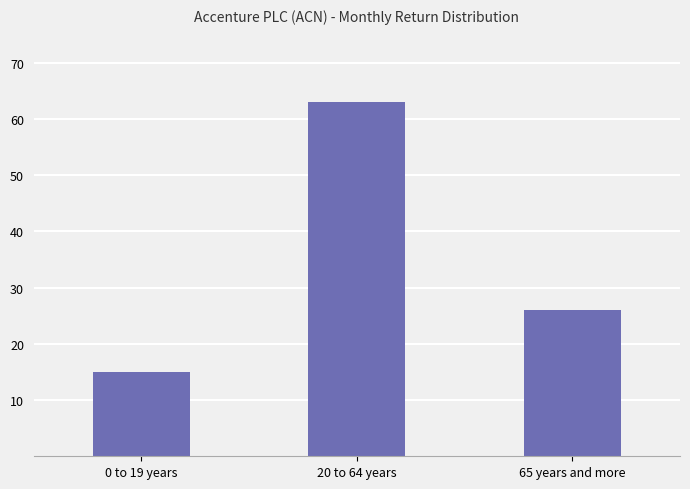

What is the label of the 3rd bar from the right?

0 to 19 years